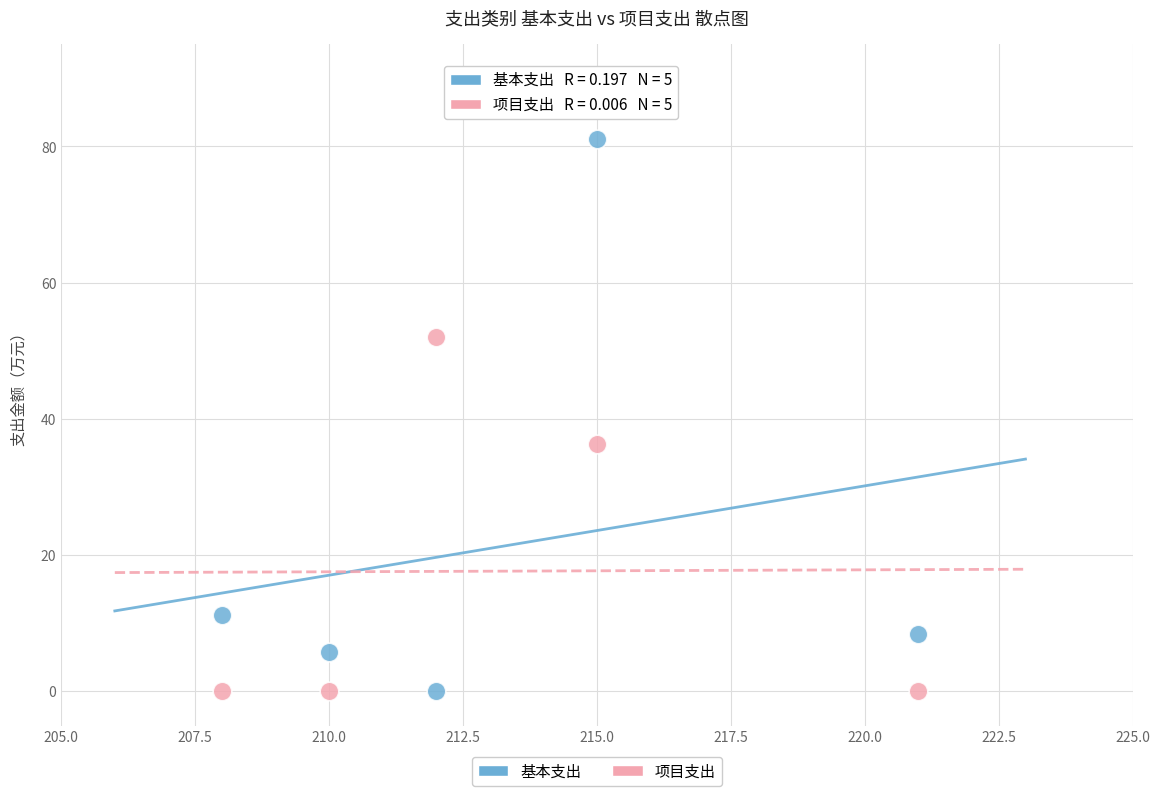

Which series has the widest spread of Y values?

基本支出